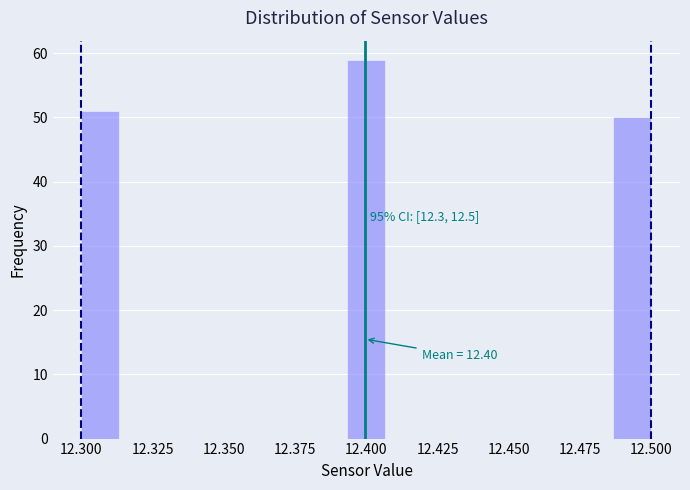

Read against the x-axis, roughly where is the centre of the tallest bar?

12.400